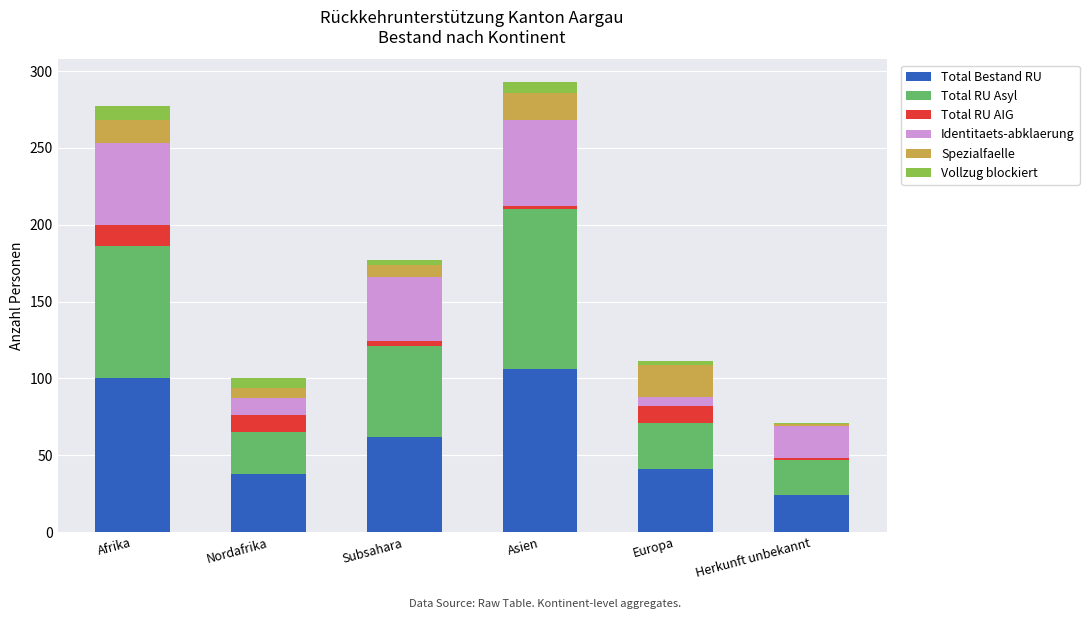

What is the lowest value of the Total Bestand RU series?

24